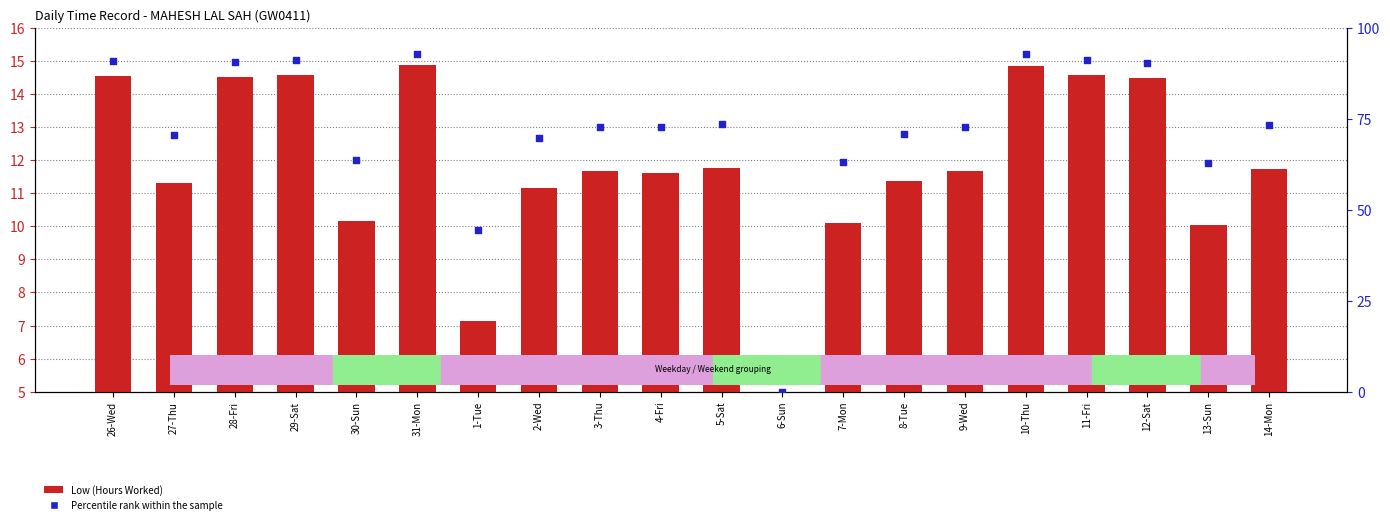

Which series has the largest total across all categories?

Percentile rank within the sample